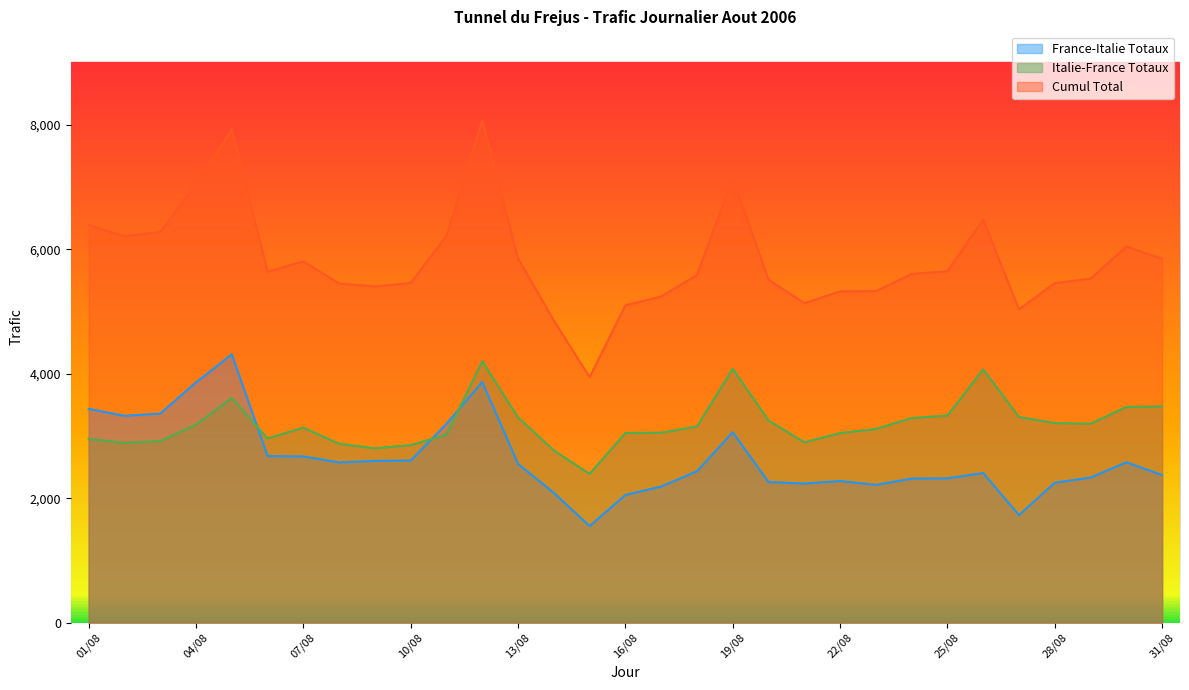

What is the sum of the Cumul Total values at 03/08 and 08/08?

11725